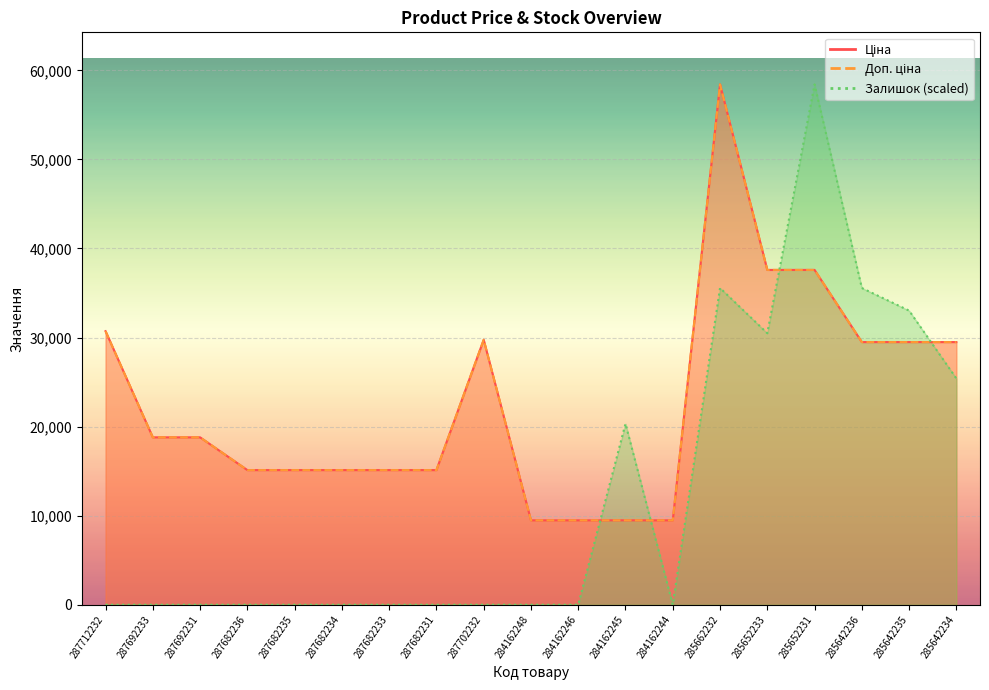

How many intersections are there between Залишок and Доп. ціна?

4